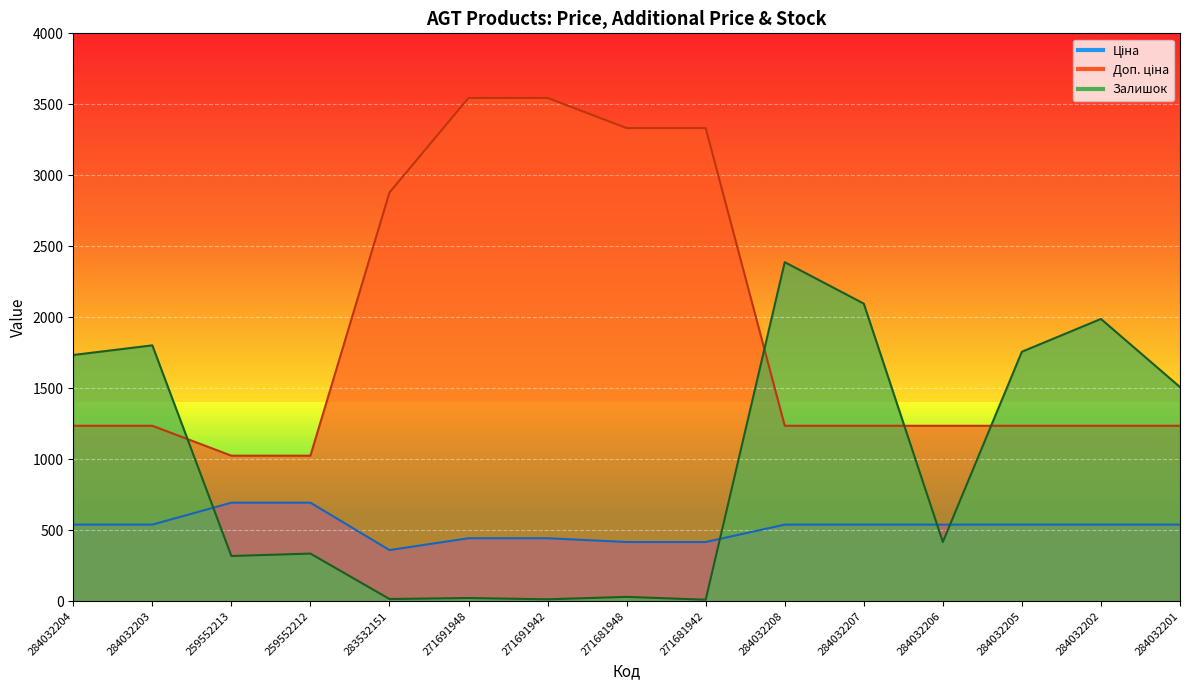

The Доп. ціна series shows 1024.6 at 259552213. True or false?

True